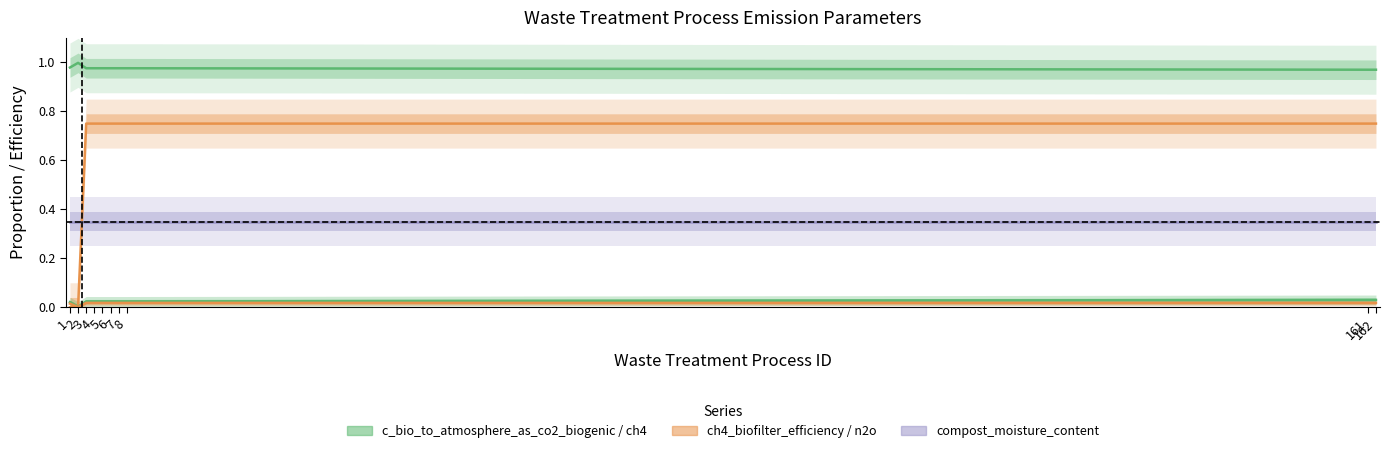

True or false: c_bio_to_atmosphere_as_co2_biogenic and ch4_biofilter_efficiency cross at least once.

False